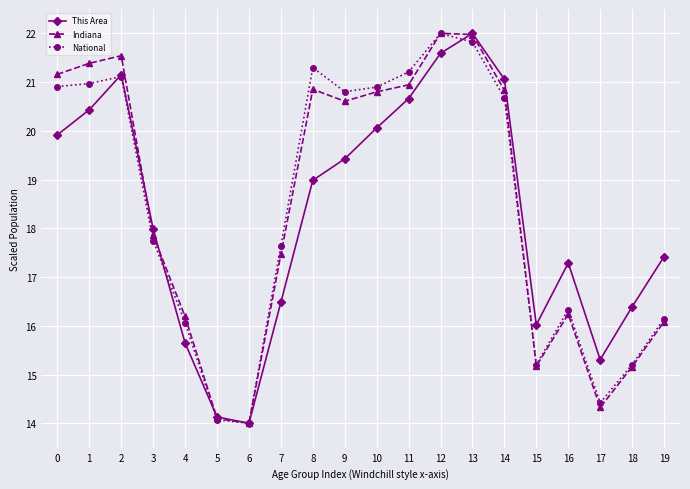

What is the minimum value shown in the chart?

14.0